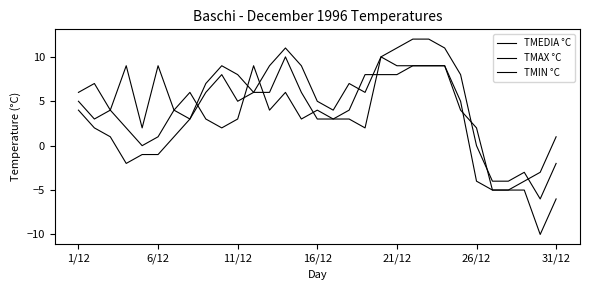

Which series has the widest spread of values?

TMAX °C